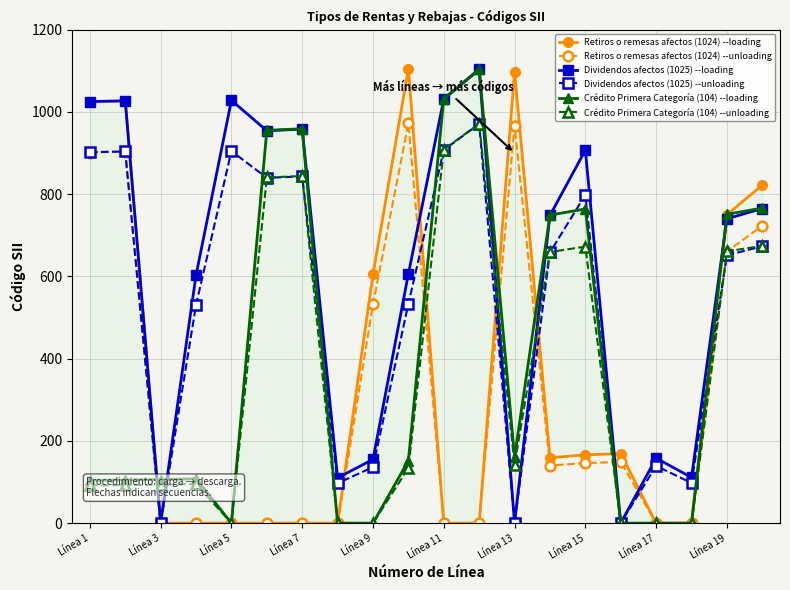

What is the difference between the maximum and minimum values in the Retiros o remesas afectos (1024) --loading series?

1105.0